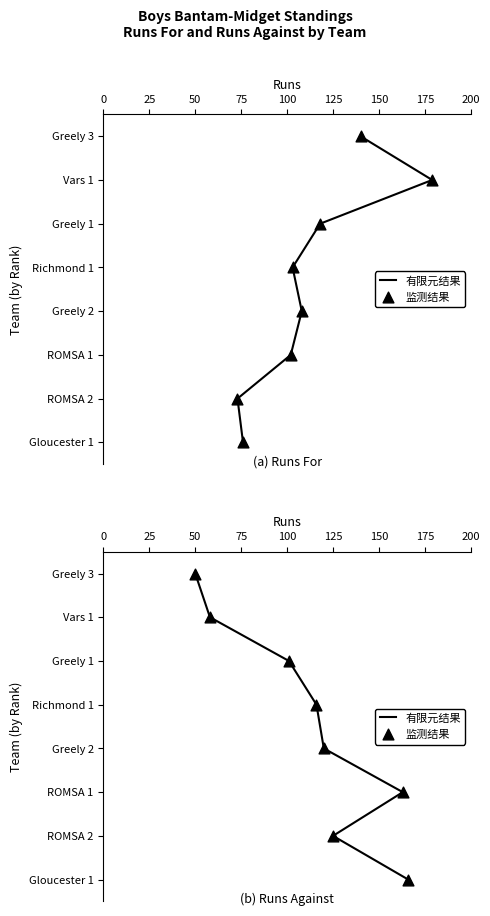

Which series has the largest total across all categories?

有限元结果